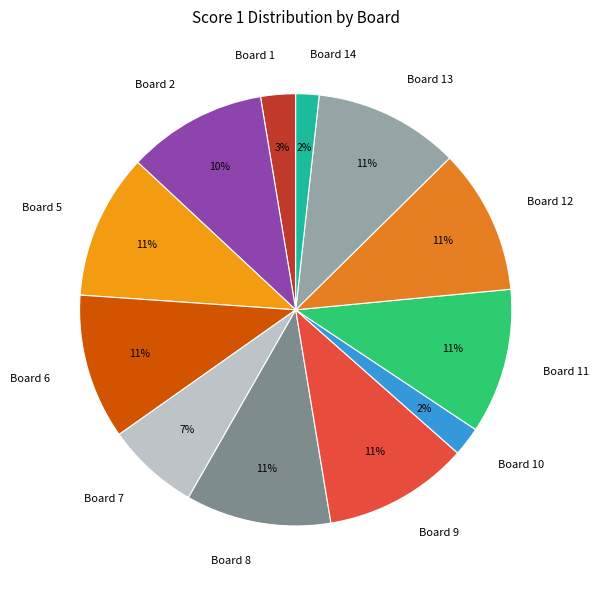

To the nearest percent, what portion does Board 9 represent?

11%